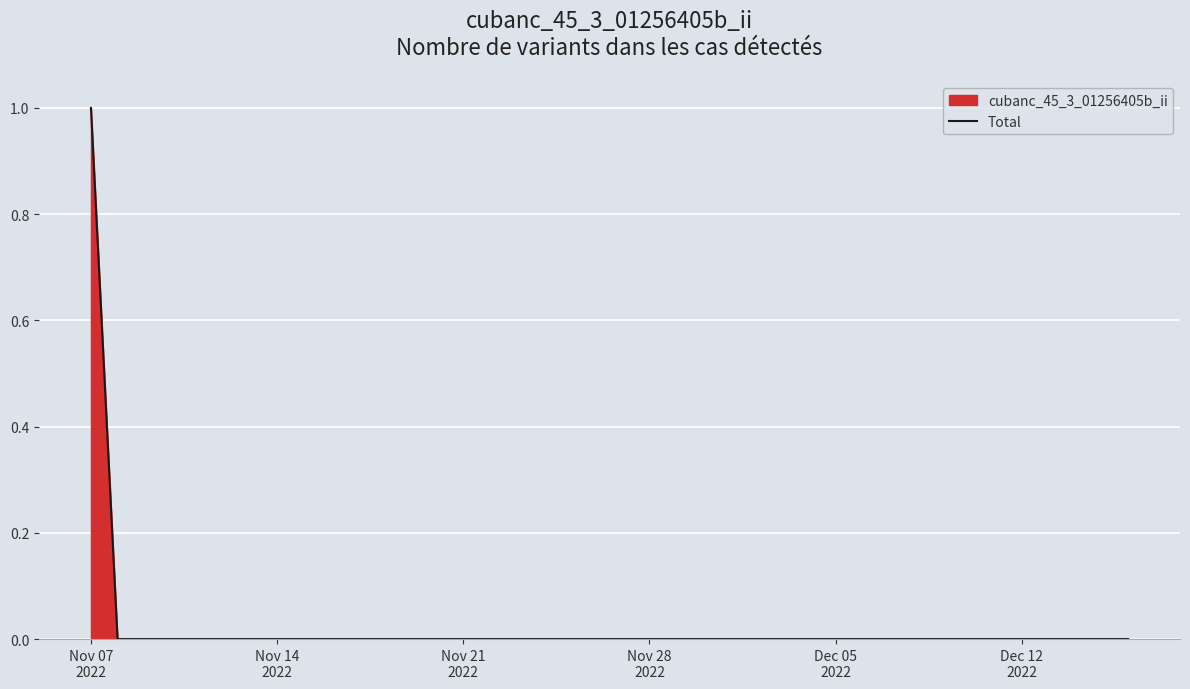

How many values are between 0 and 1?

40